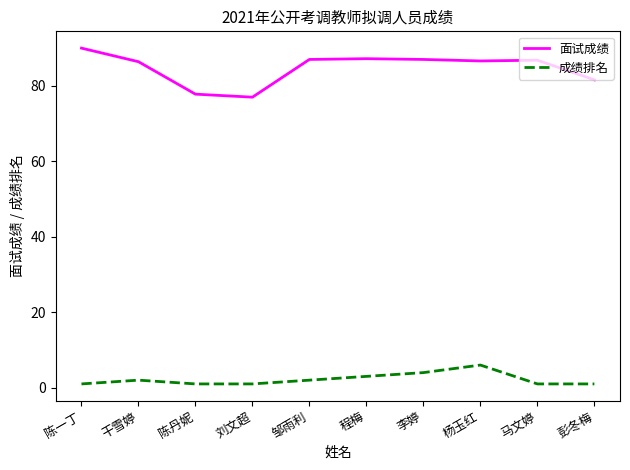

Read the 成绩排名 value at 刘文超.

1.0